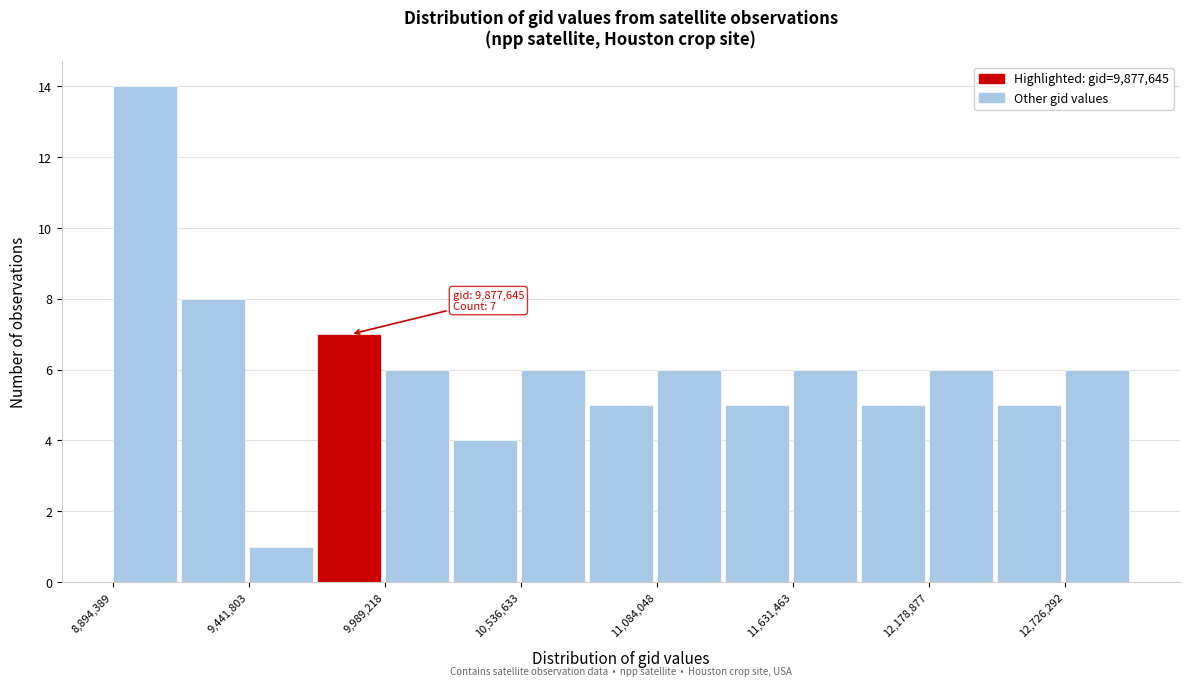

Read against the x-axis, roughly where is the centre of the tallest bar?

9000000